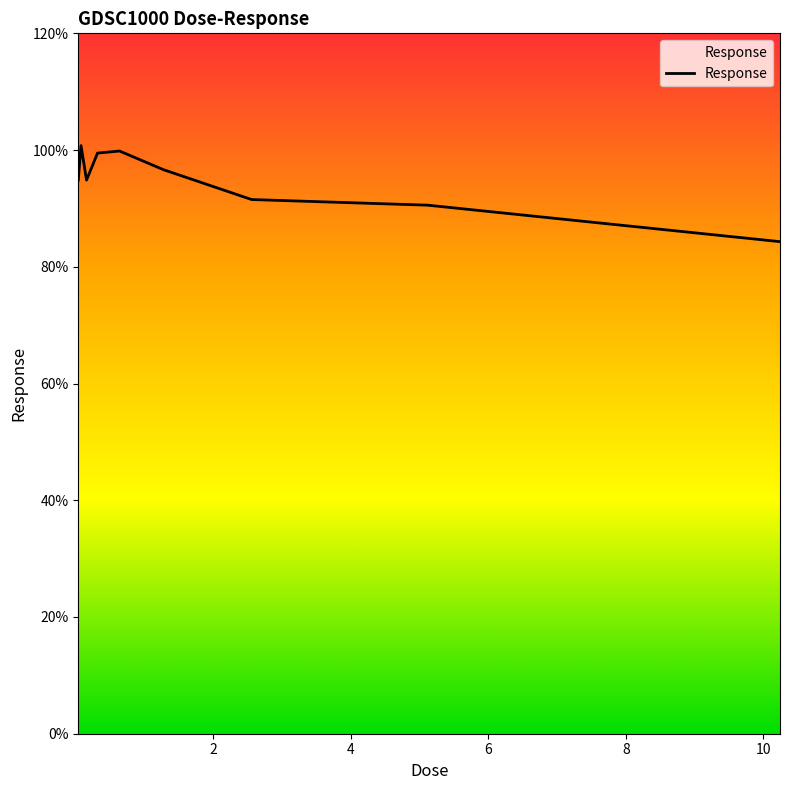

What is the change in value from 0.04 to 0.64?

+5.0